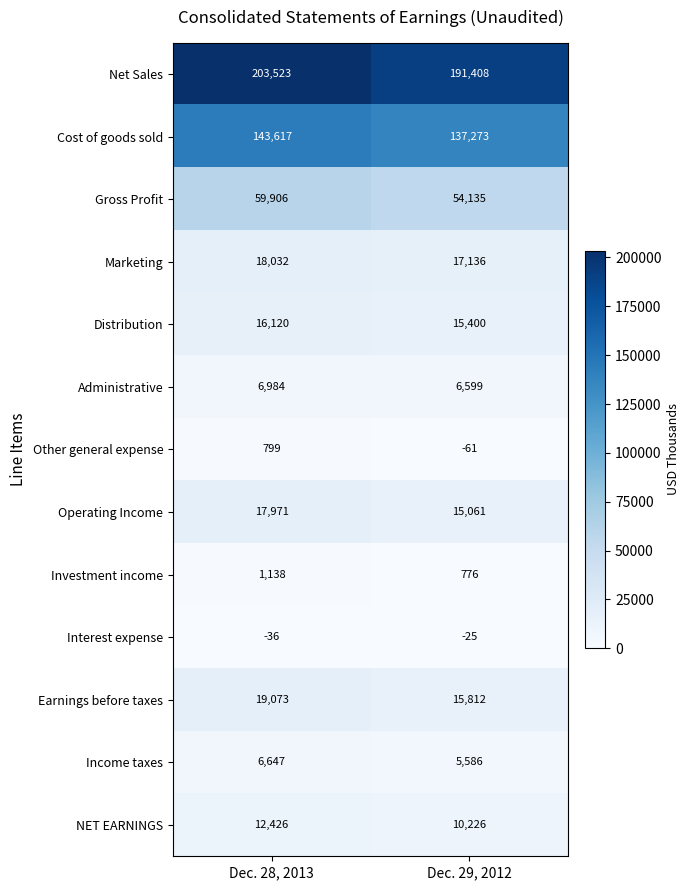

At which label is Administrative closest to 6791?

Dec. 29, 2012